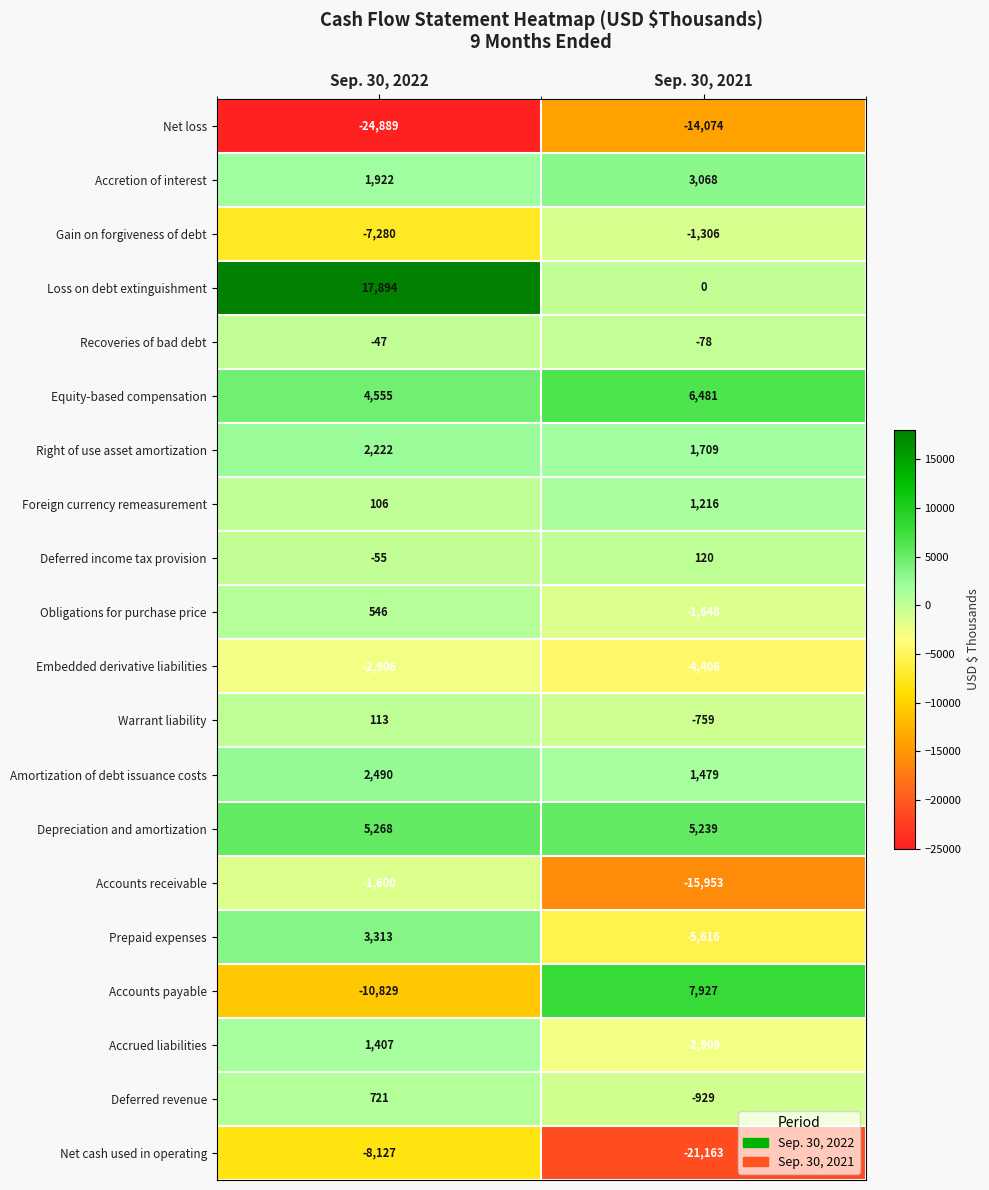

Between Sep. 30, 2022 and Sep. 30, 2021, which series saw the biggest shift?

Accounts payable